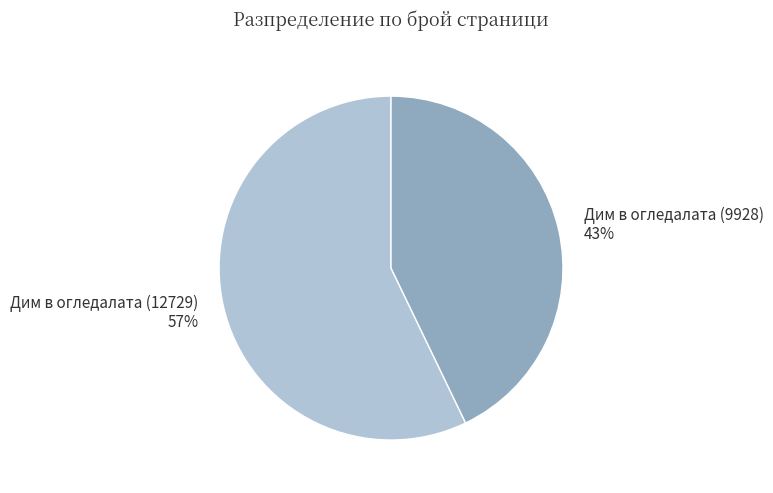

To the nearest percent, what is the difference between the largest and smallest slice percentages?

14%